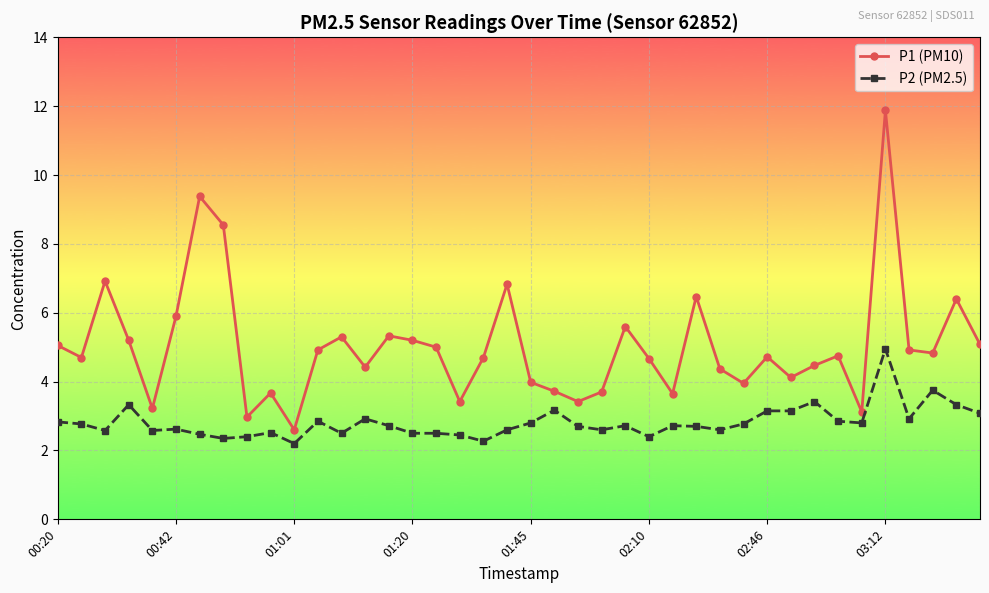

Which series has the widest spread of values?

P1 (PM10)